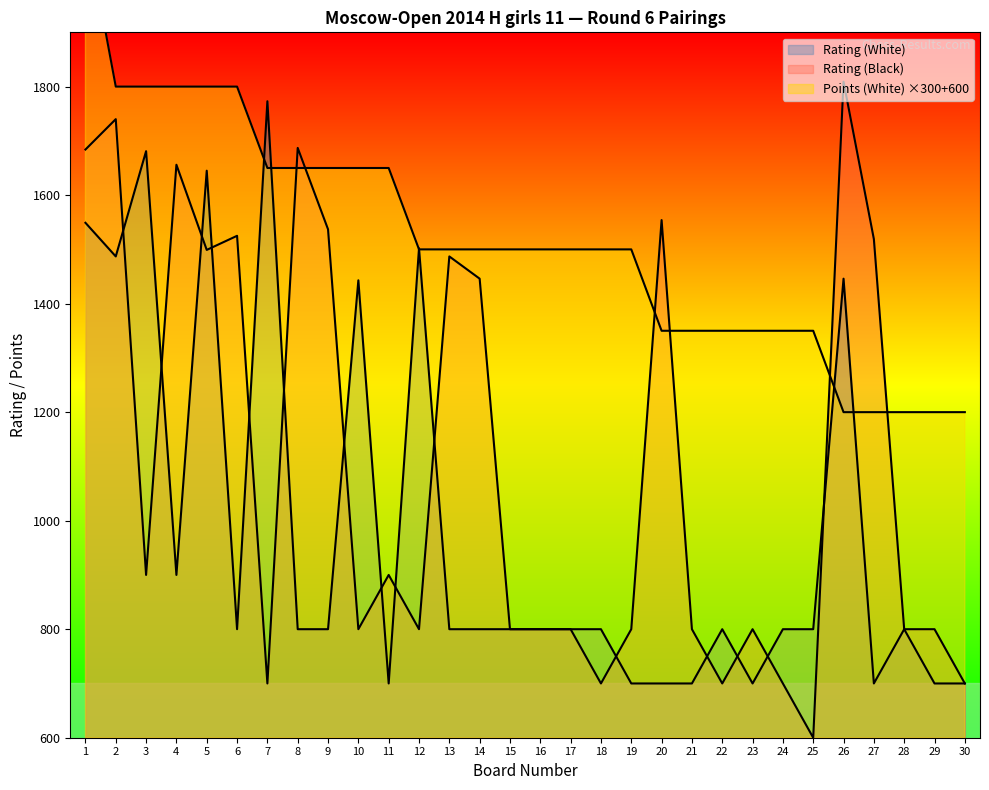

Where is Rating (White) nearest to the value 1236?

10